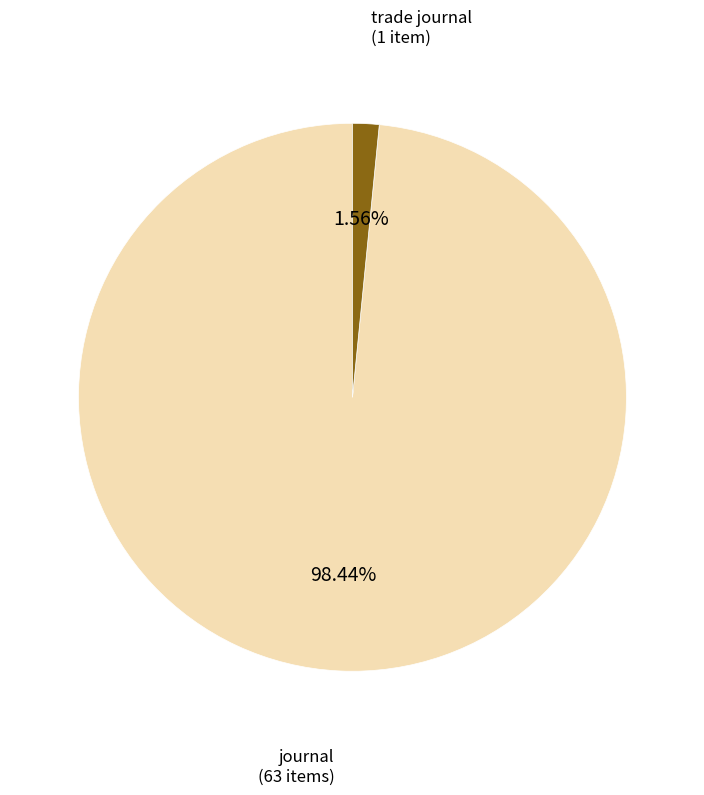

Does any single category account for the majority?

Yes